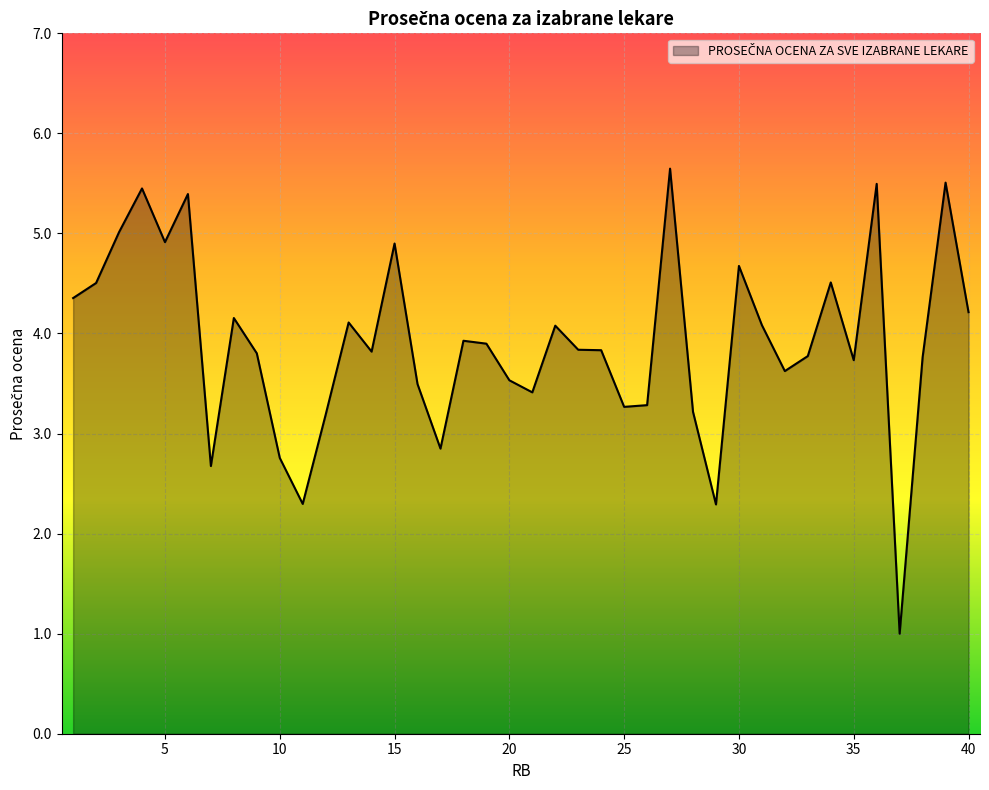

What is the difference between the maximum and second lowest values?

3.4